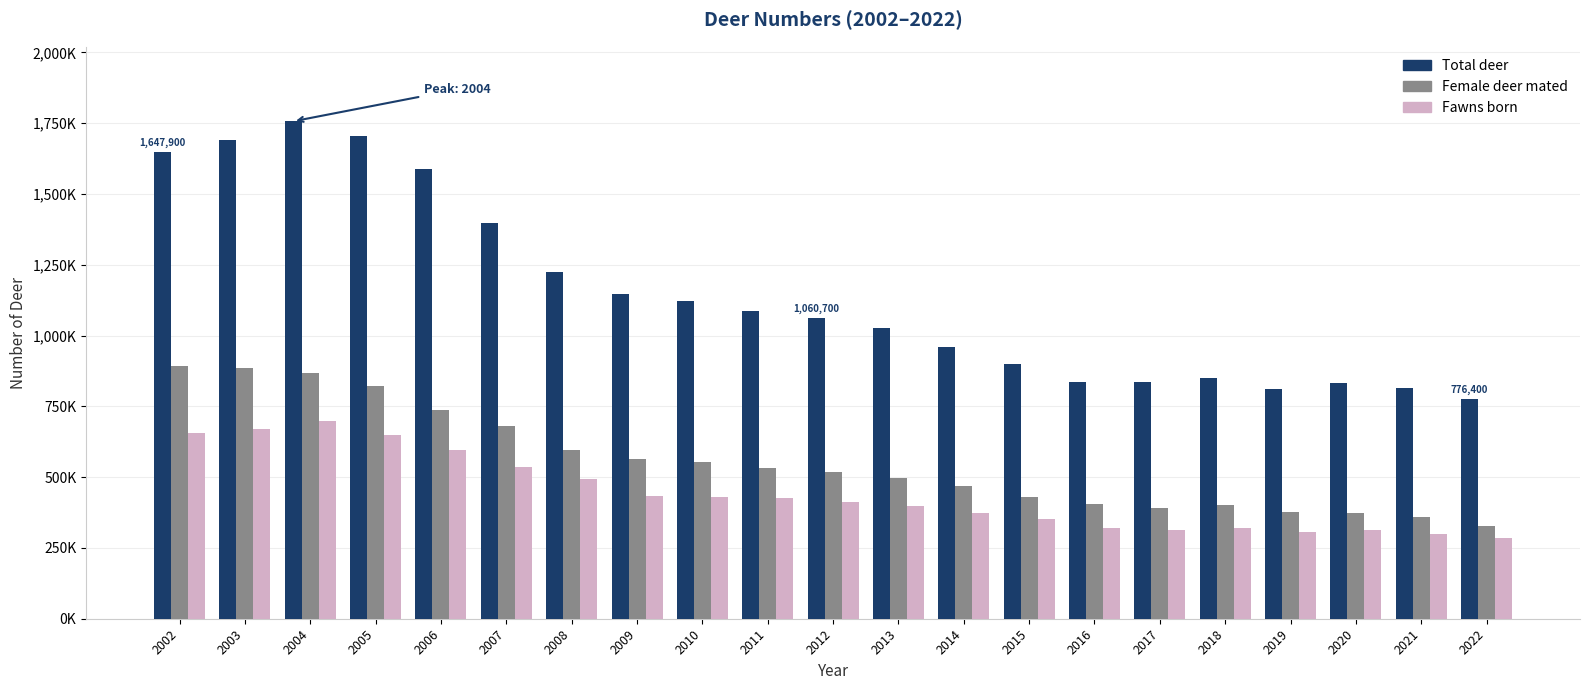

Where is Total deer nearest to the value 1266650?

2008